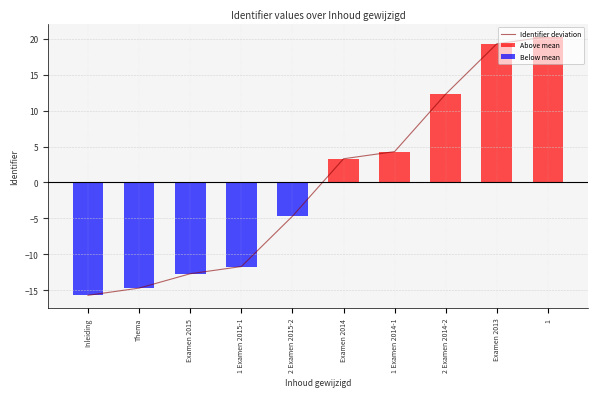

Which series has the largest total across all categories?

Above mean